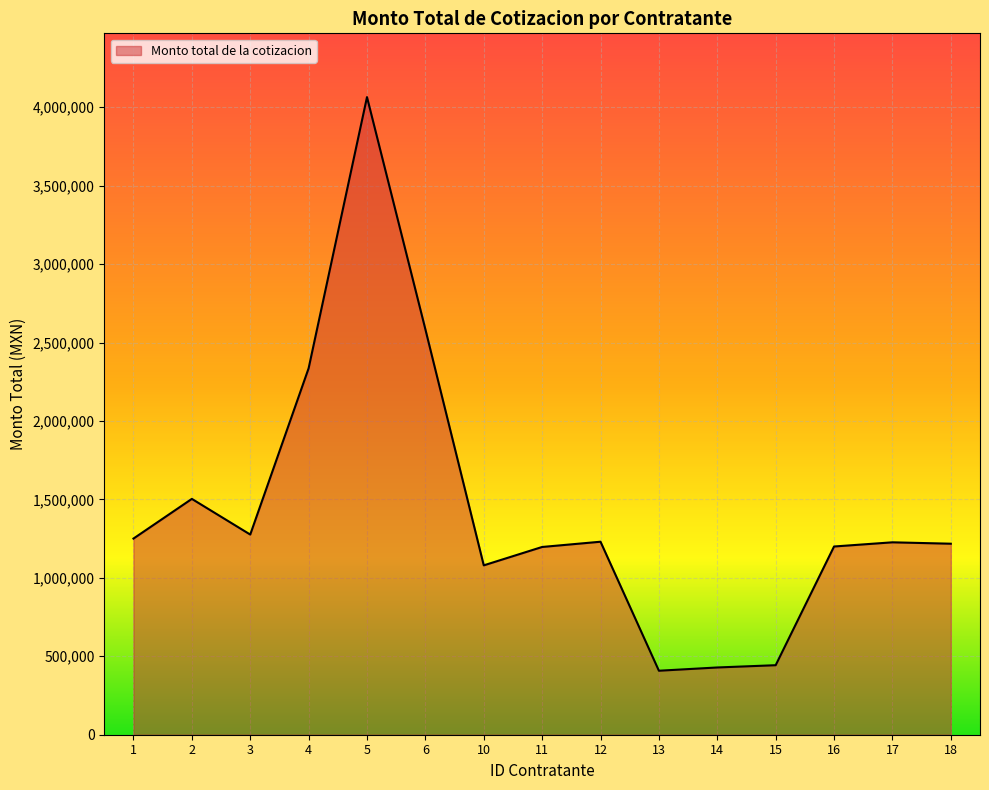

What is the change in value from 1 to 17?

-23936.0